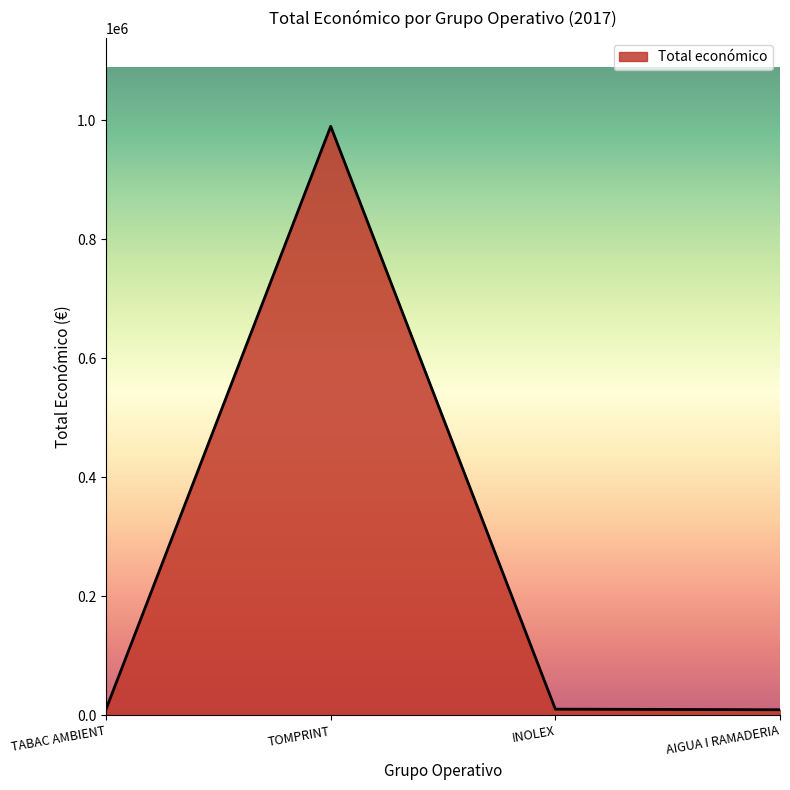

True or false: there are more than 2 points higher than both neighbors.

False